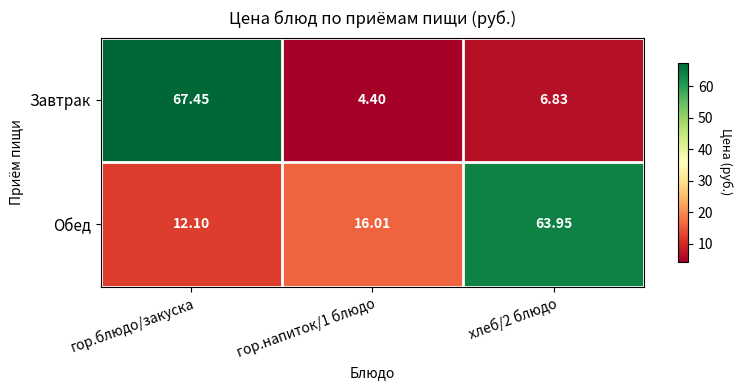

Rank the series by their maximum value, from lowest to highest.

Обед, Завтрак